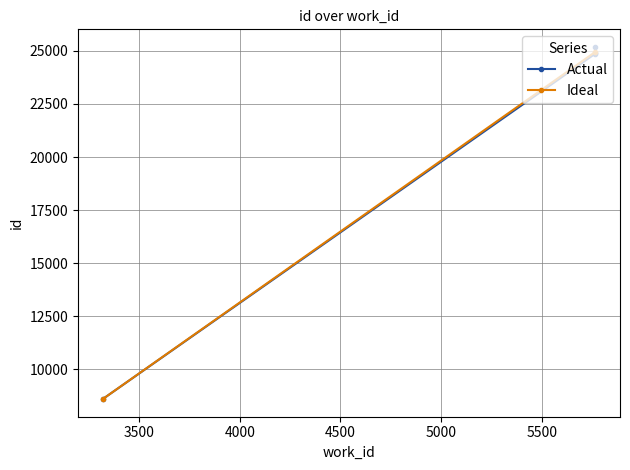

Which has a higher value, 5767 or 5767?

5767